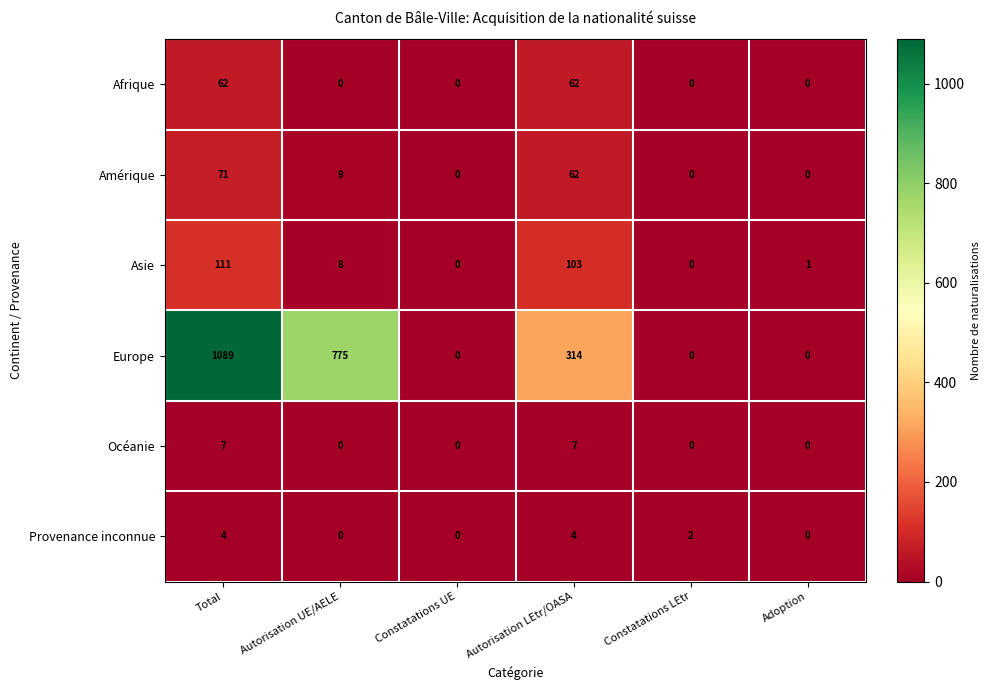

How many positive values does the Afrique series have?

2